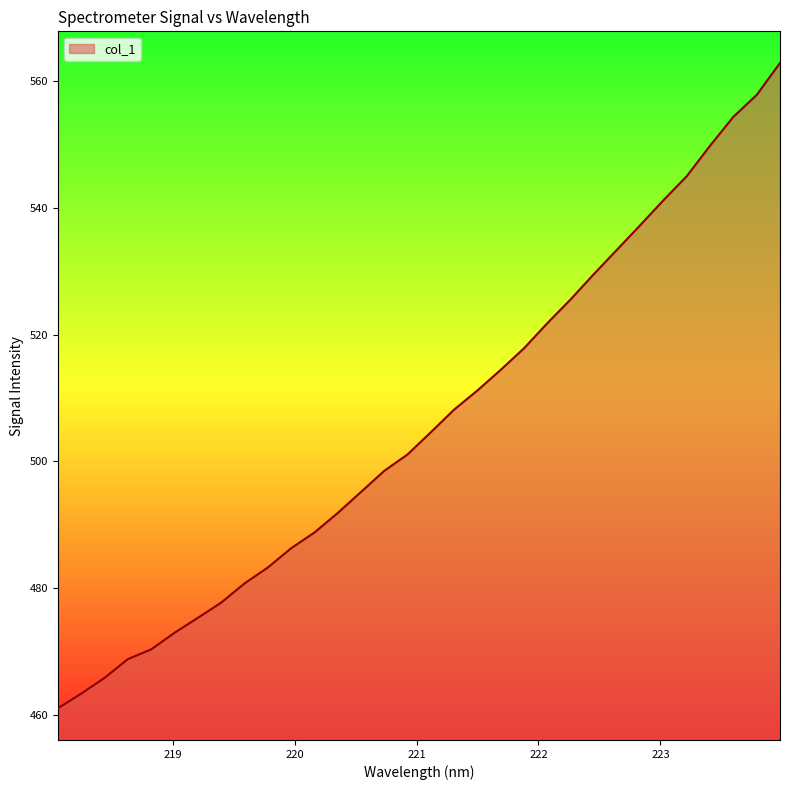

What is the difference between the maximum and minimum values?

101.8